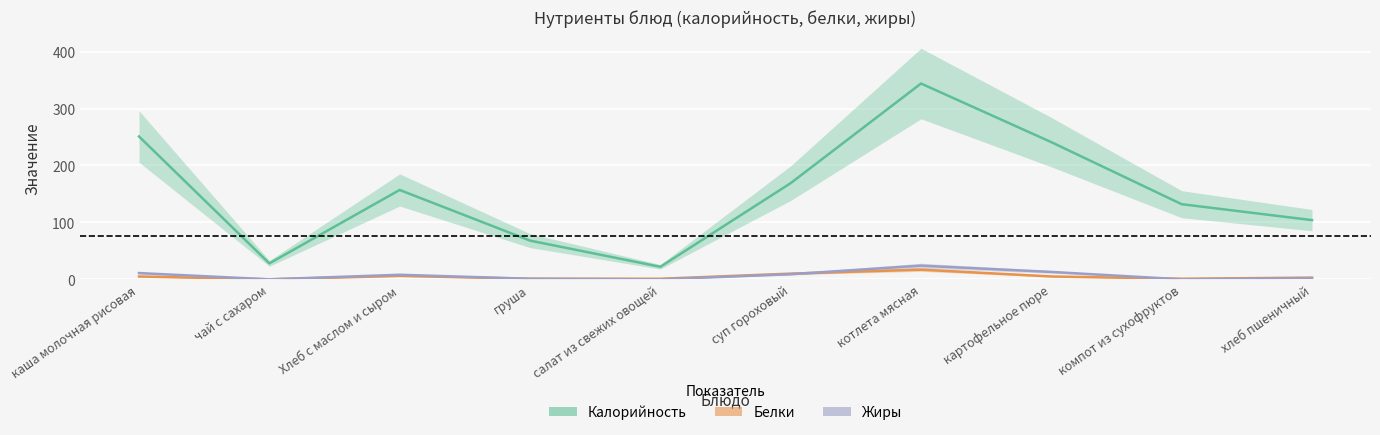

True or false: Калорийность and Жиры intersect in this chart.

False